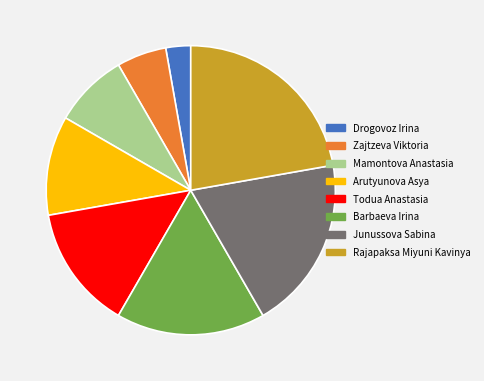

The Rajapaksa Miyuni Kavinya slice represents 28% of the pie. True or false?

False